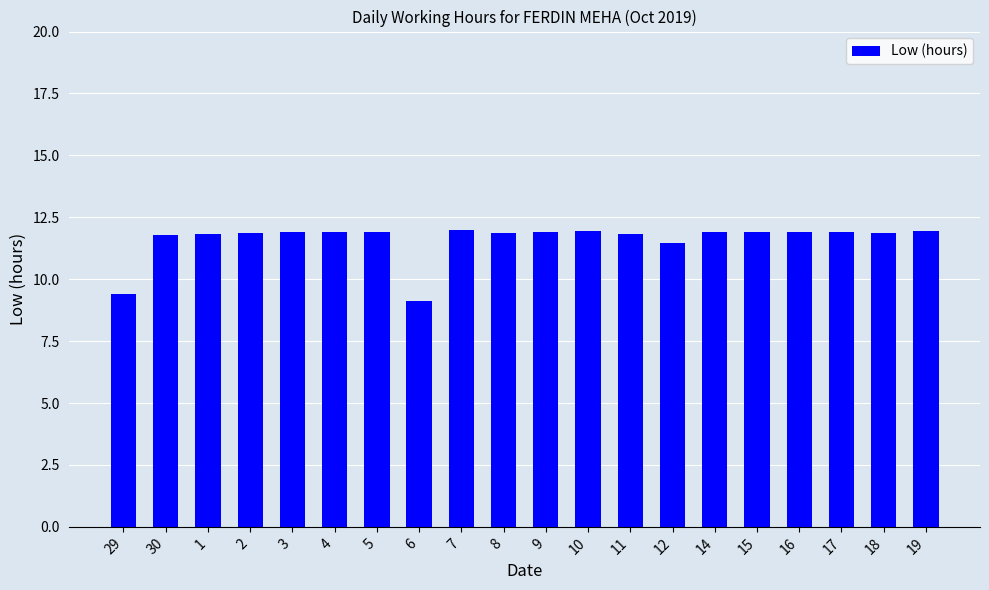

What is the change in value from 1 to 12?

-0.4